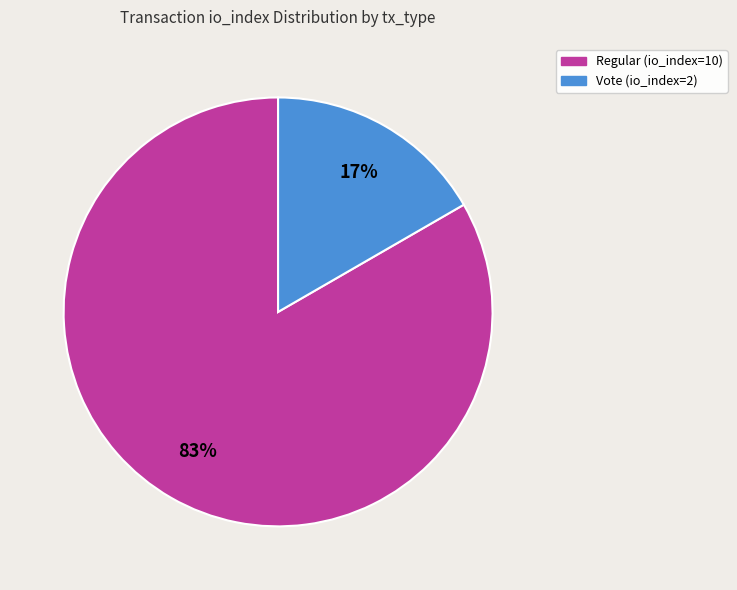

How many slices are in this pie chart?

2